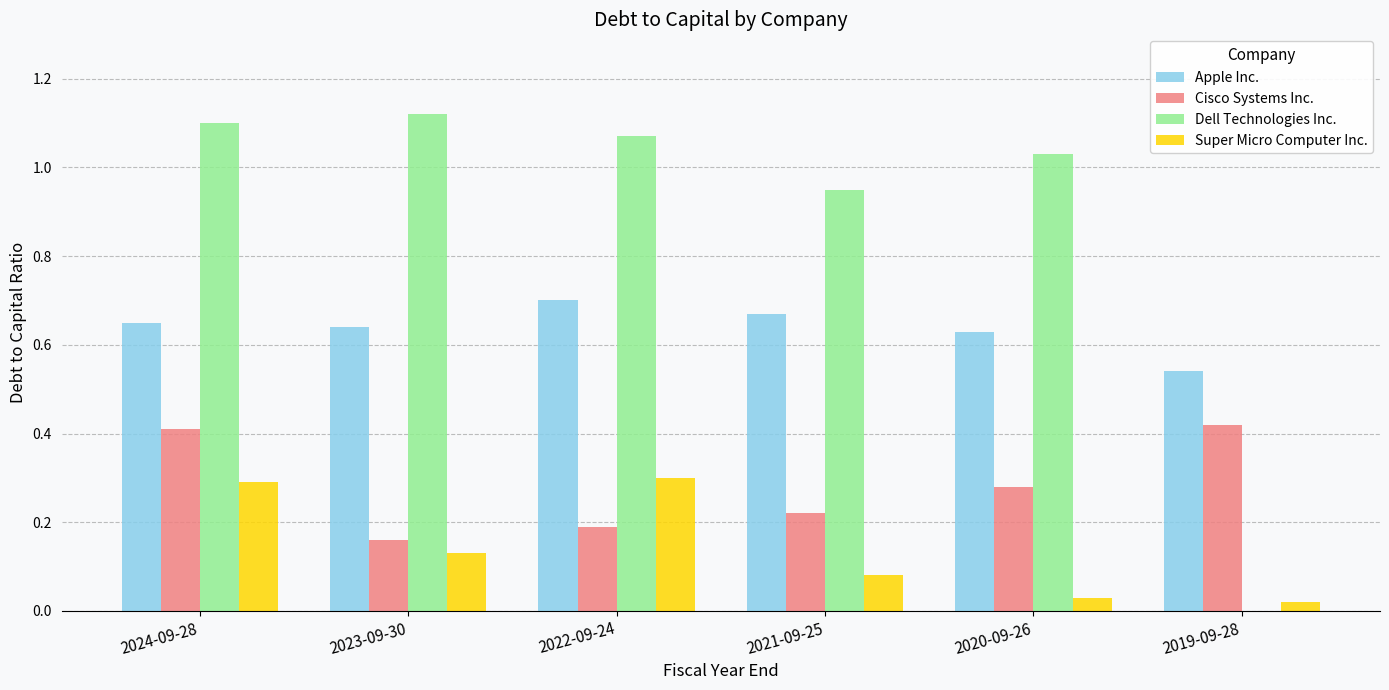

Is the value of Apple Inc. at 2021-09-25 greater than the value of Dell Technologies Inc. at 2021-09-25?

No